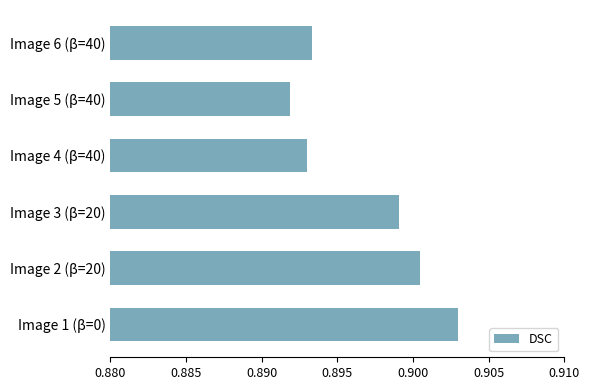

Which category has the lowest value across all series?

Image 5 (β=40)